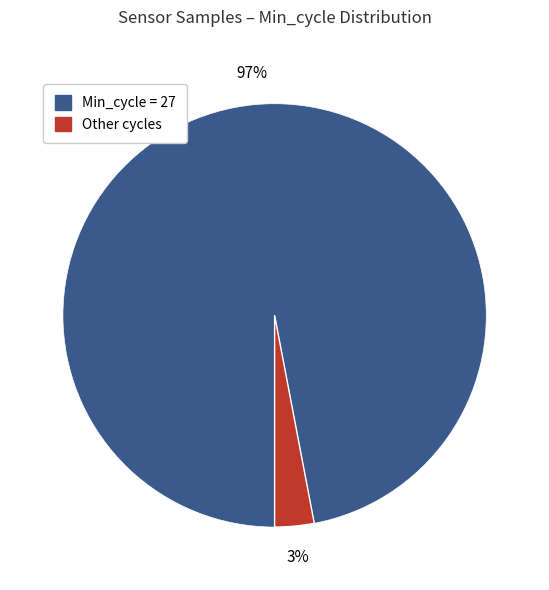

To the nearest percent, what is the average slice percentage?

50%